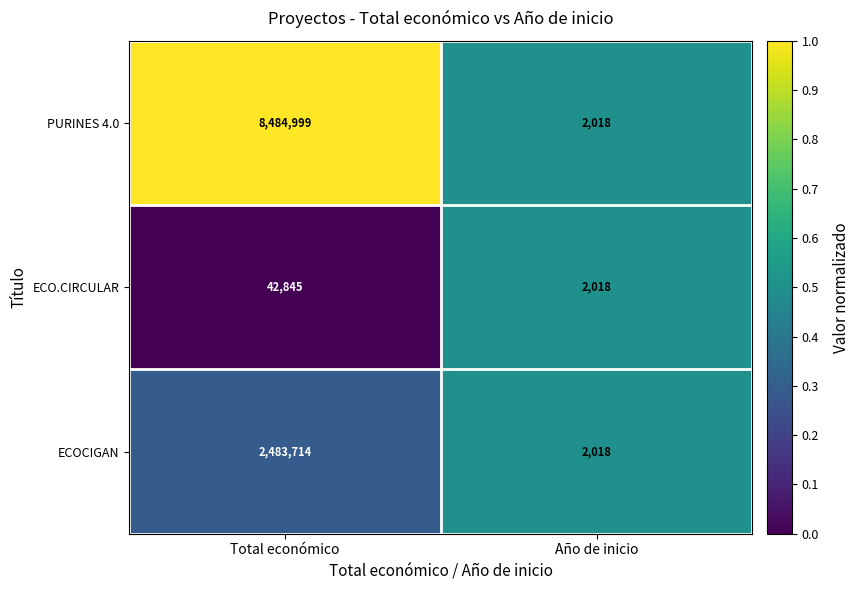

What is the minimum value shown in the chart?

2018